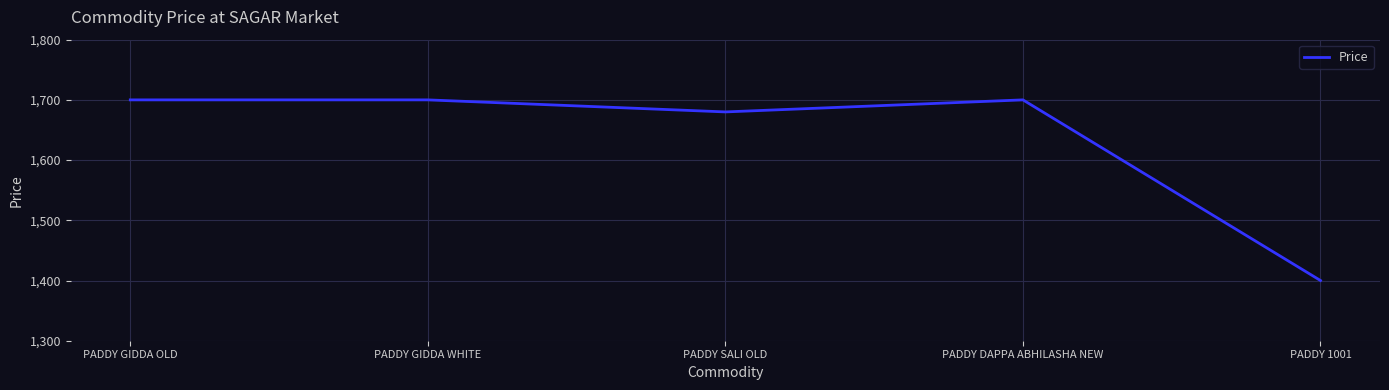

What is the ratio of the value at PADDY SALI OLD to the value at PADDY DAPPA ABHILASHA NEW?

1.0